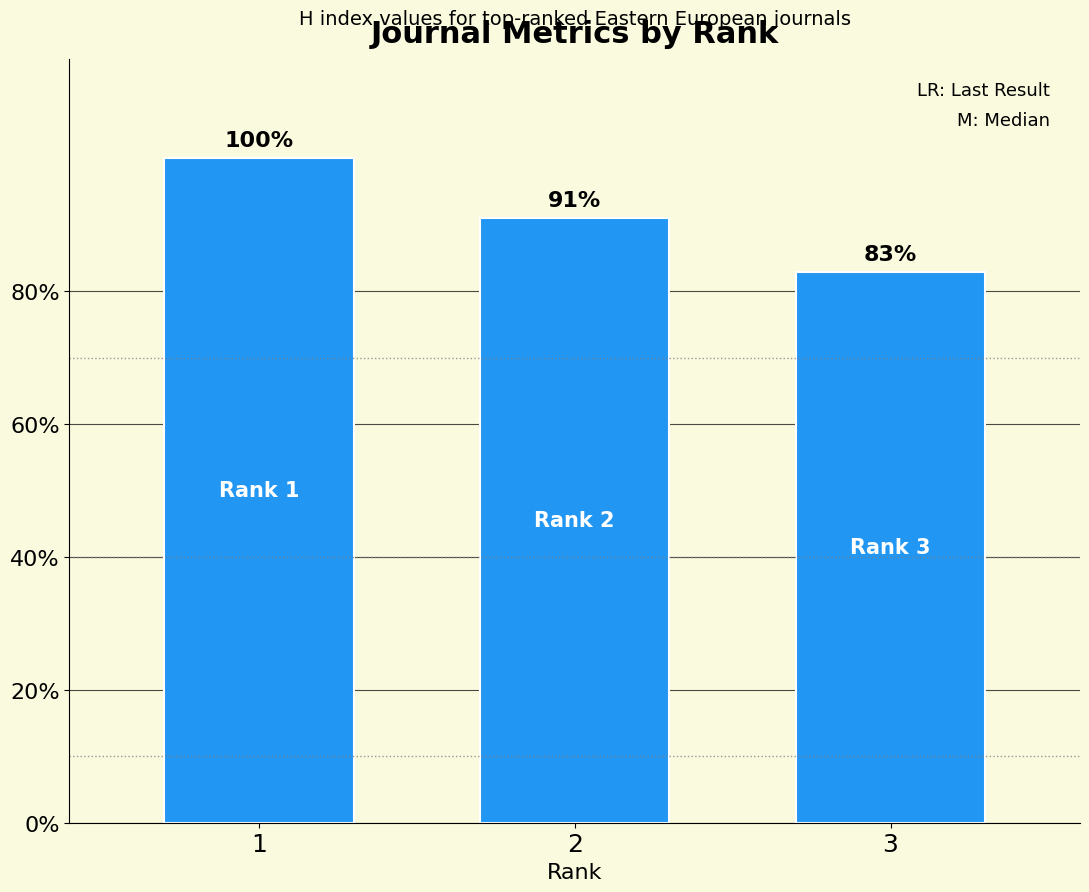

Does the chart contain any negative values?

No